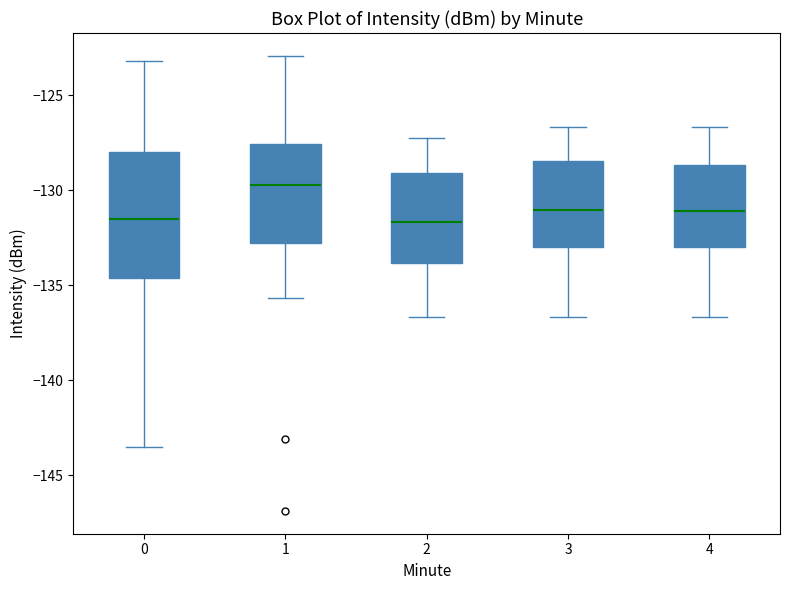

Comparing the boxes themselves (not the whiskers), which one is the tallest?

0